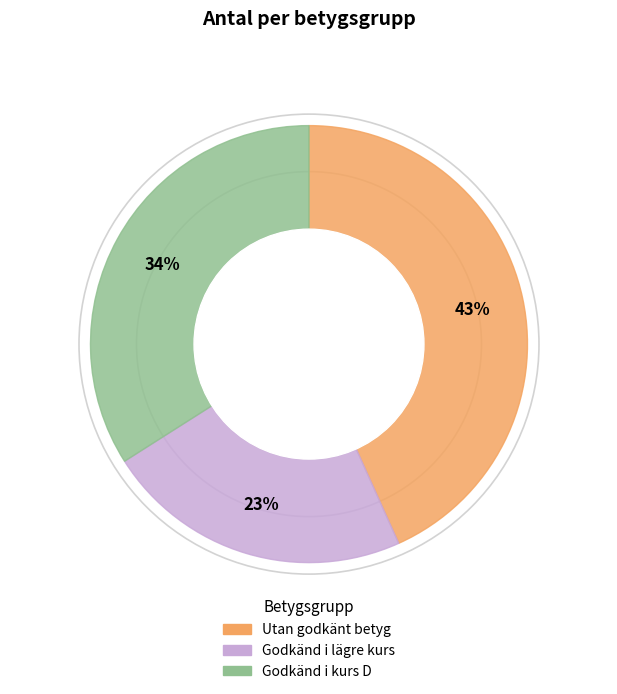

What is the smallest slice in the pie chart?

Godkänd i lägre kurs